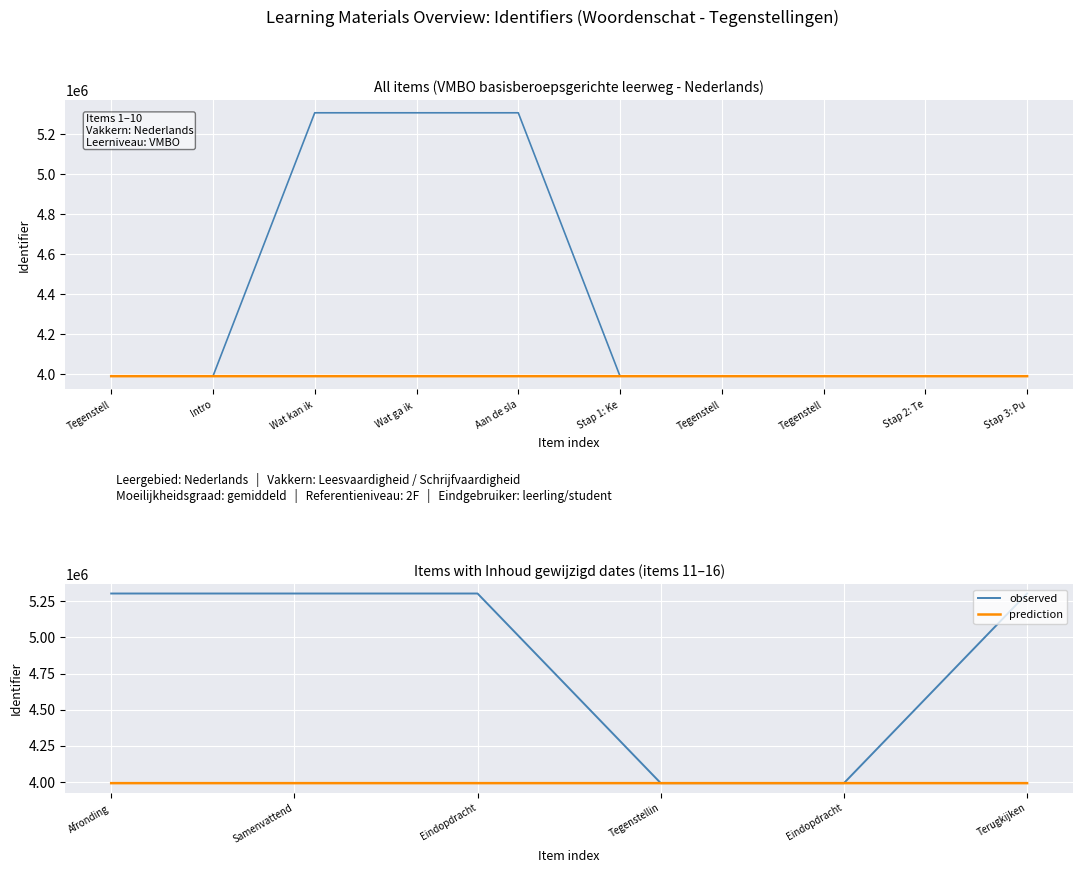

The value of prediction at Samenvattend is 3989566. True or false?

True